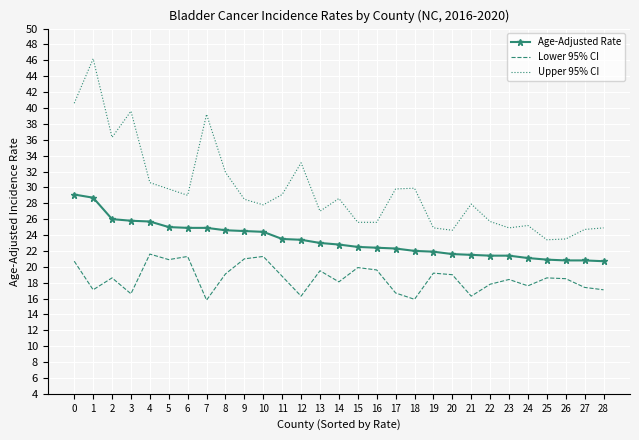

Which series has the widest spread of values?

Upper 95% CI